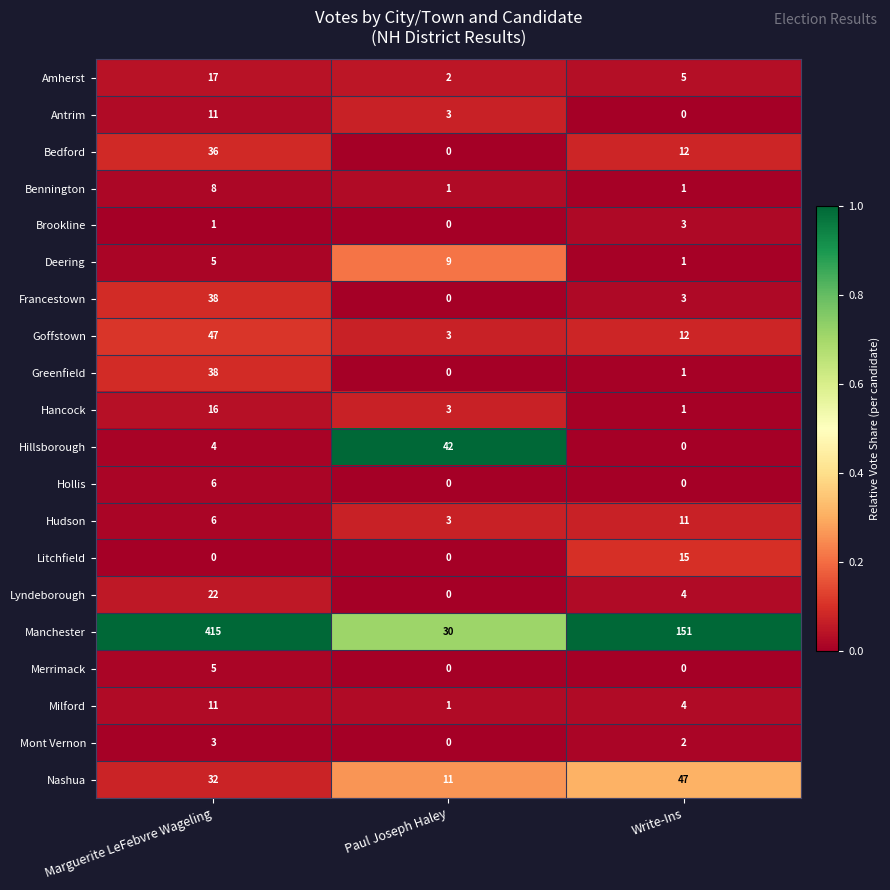

List the labels in order of Bedford value, largest first.

Marguerite LeFebvre Wageling, Write-Ins, Paul Joseph Haley